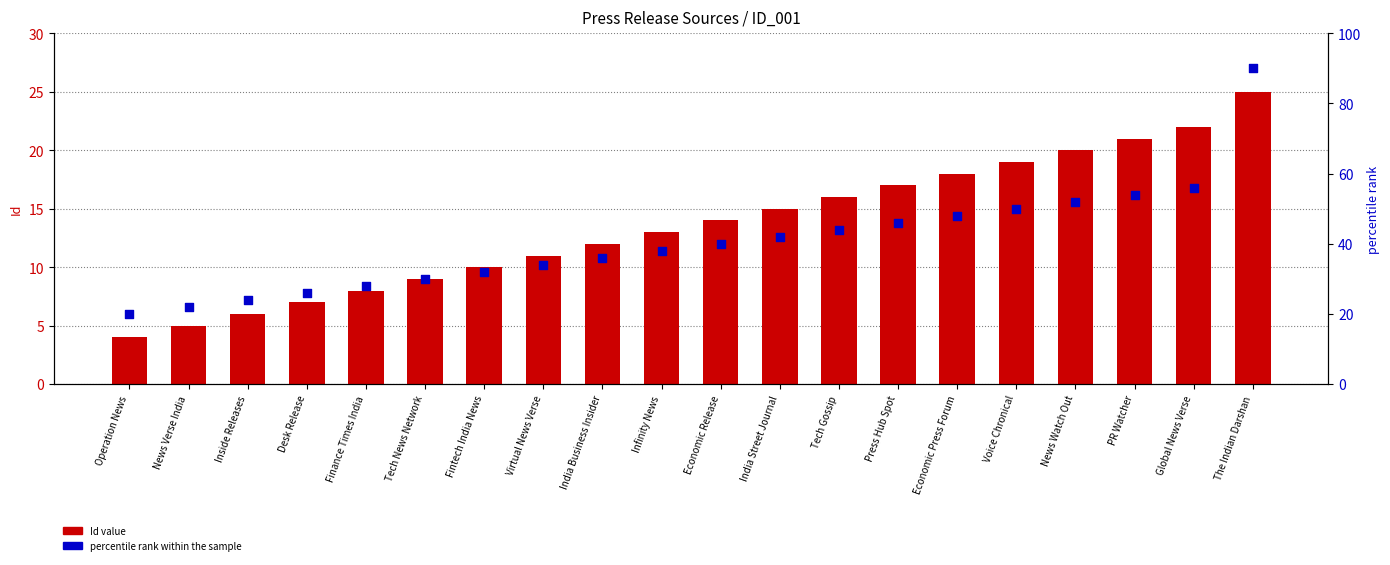

At which category is the sum across all series the highest?

The Indian Darshan